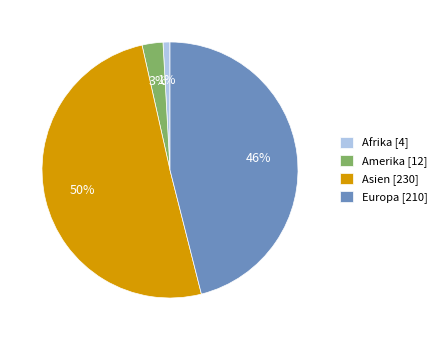

The Amerika slice represents 12% of the pie. True or false?

False